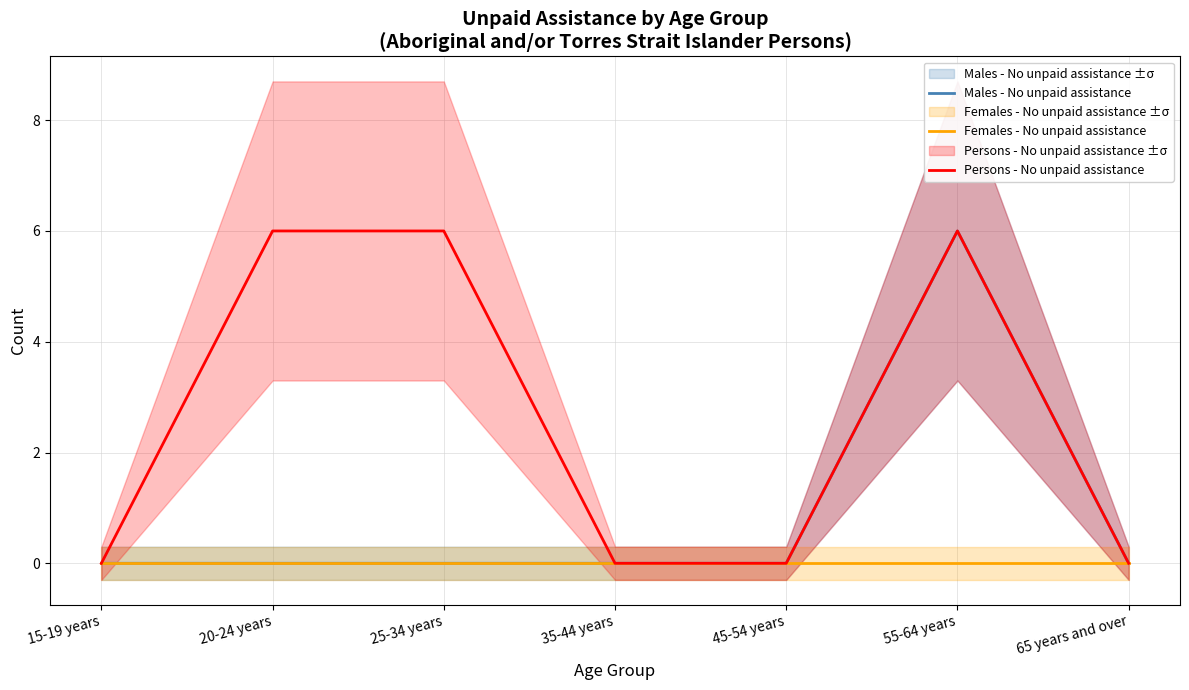

True or false: Males - No unpaid assistance and Females - No unpaid assistance intersect in this chart.

False